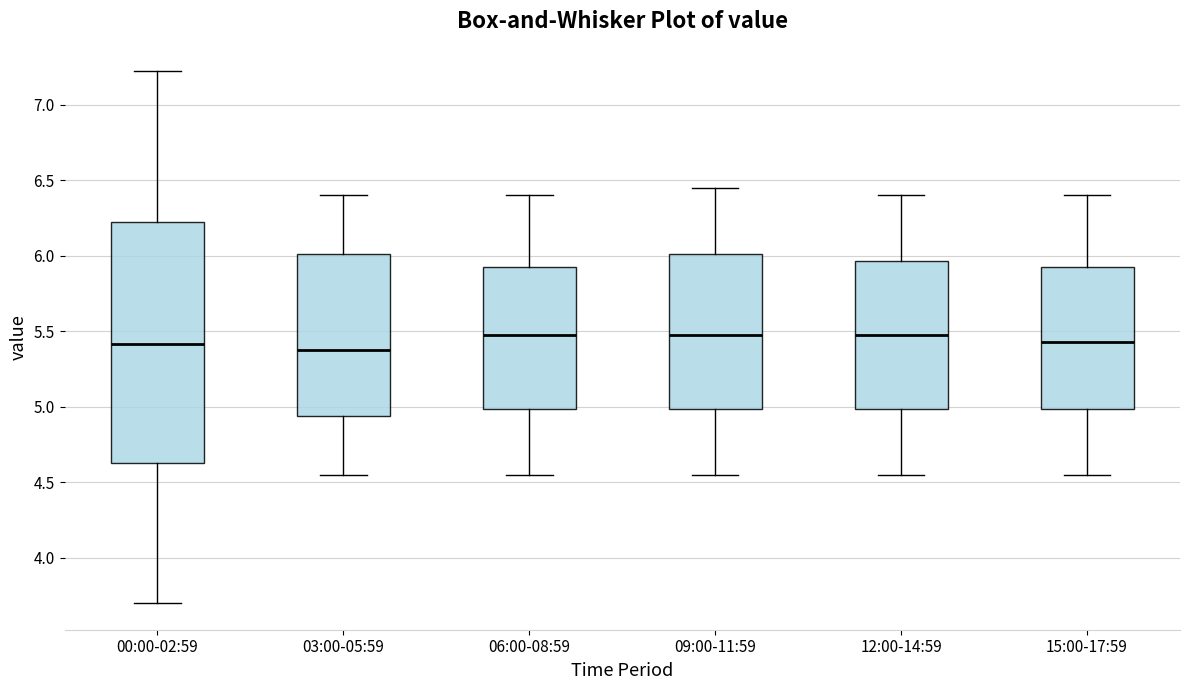

Reading left to right, read every box against the y-axis: the position of its median line, the range the box covers, and the ends of its whiskers. The values are not printed on the chart, so give them approximately, as read against the axis.

00:00-02:59: median 5.40, box 4.65 to 6.20, whiskers 3.70 to 7.20
03:00-05:59: median 5.40, box 4.95 to 6.00, whiskers 4.55 to 6.40
06:00-08:59: median 5.50, box 5.00 to 5.95, whiskers 4.55 to 6.40
09:00-11:59: median 5.50, box 5.00 to 6.00, whiskers 4.55 to 6.45
12:00-14:59: median 5.50, box 5.00 to 5.95, whiskers 4.55 to 6.40
15:00-17:59: median 5.45, box 5.00 to 5.95, whiskers 4.55 to 6.40